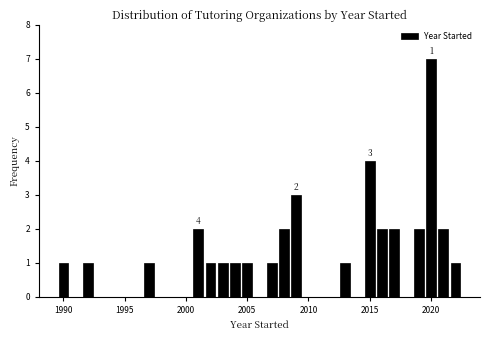

Around what value on the x-axis is the tallest bar? Give the approximate position of its centre, as read against the axis.

2020.0